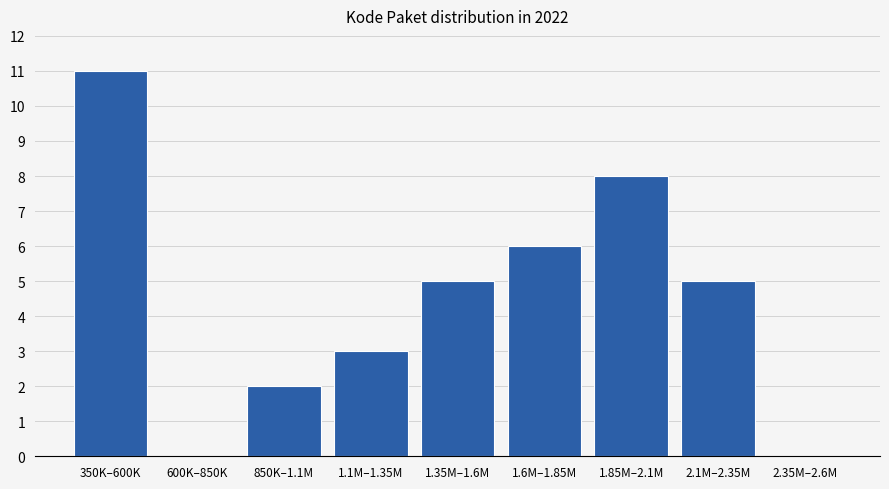

Reading right to left, what are all the values shown in this chart?

2.35M–2.6M=0	2.1M–2.35M=5	1.85M–2.1M=8	1.6M–1.85M=6	1.35M–1.6M=5	1.1M–1.35M=3	850K–1.1M=2	600K–850K=0	350K–600K=11